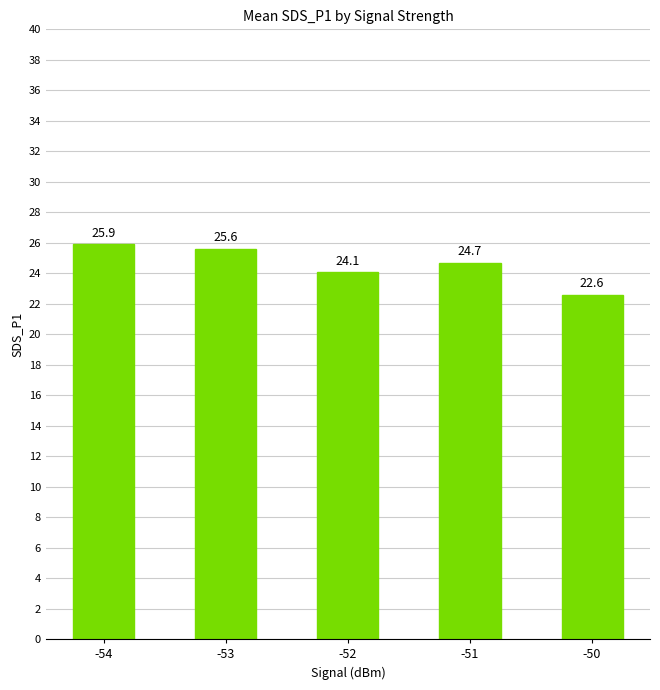

What is the sum of all values?

122.8